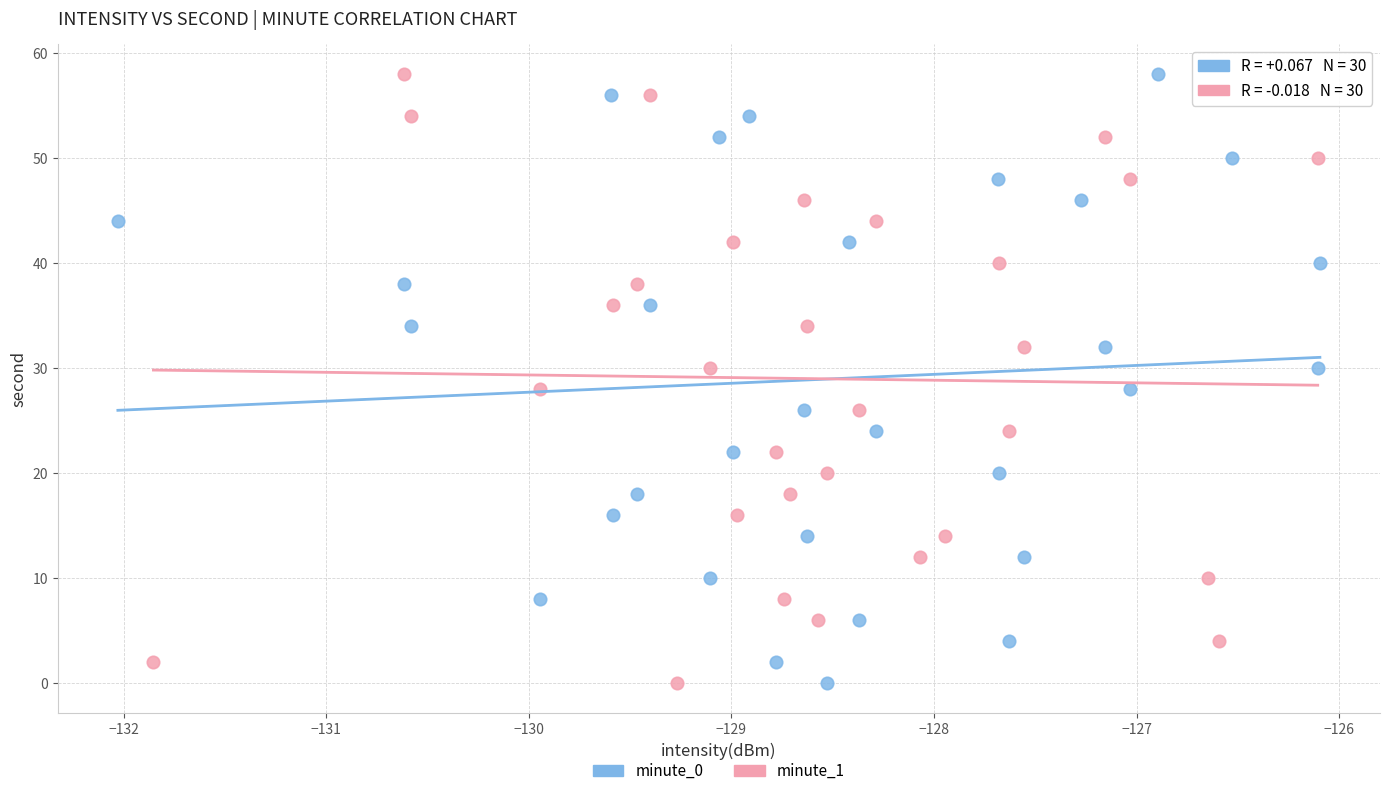

What are all the series names shown in the legend?

minute_0, minute_1